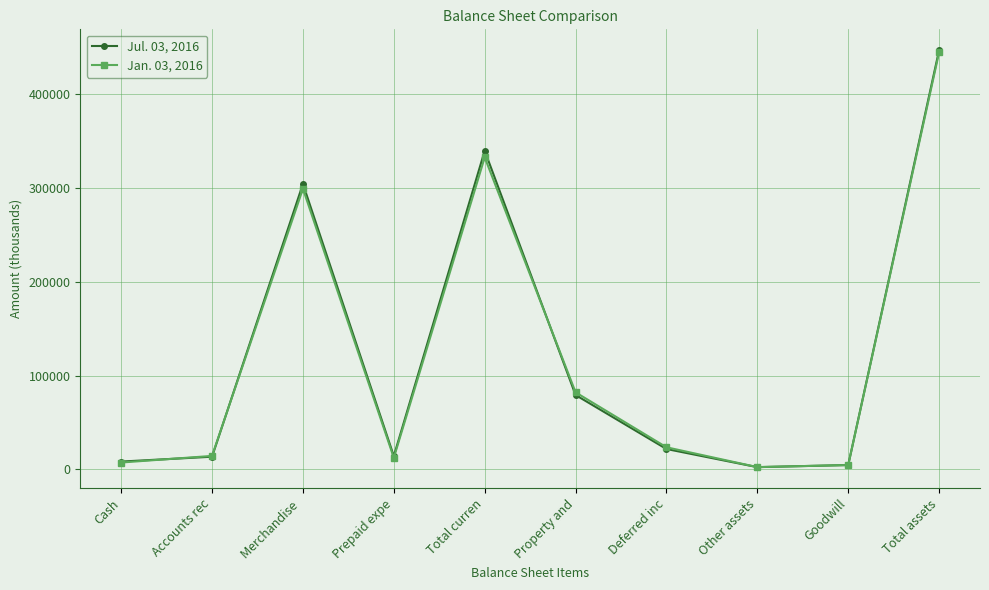

What is the total value across all series at Accounts rec?

27494